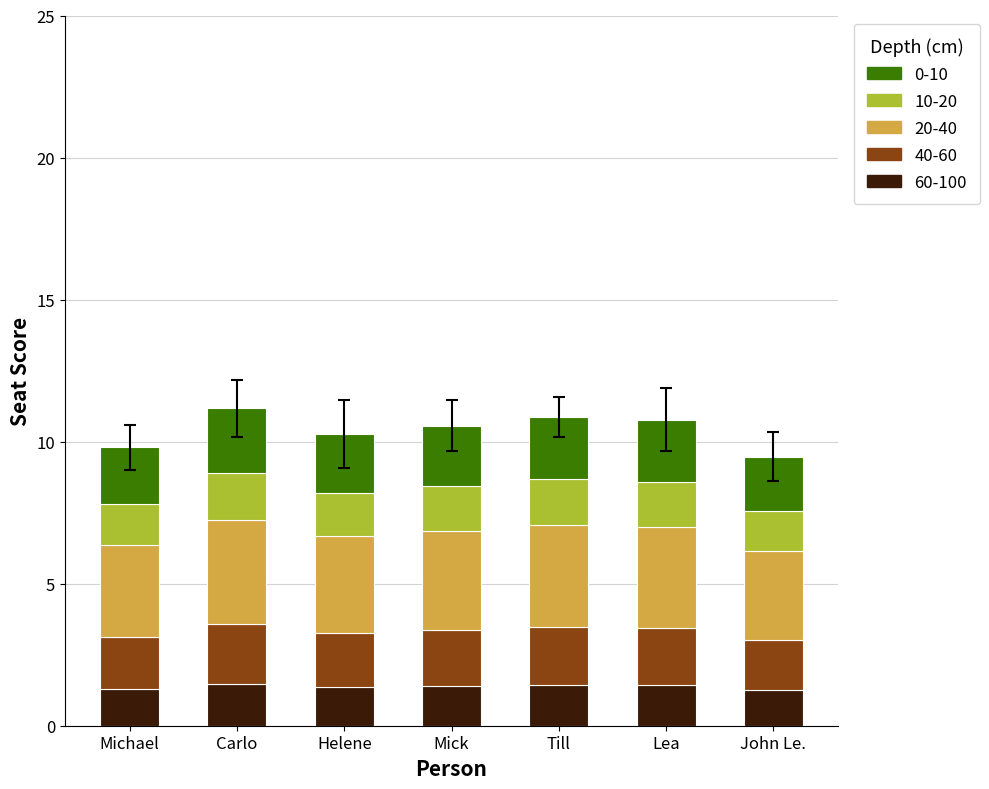

What is the total value across all series at John Le.?

9.5